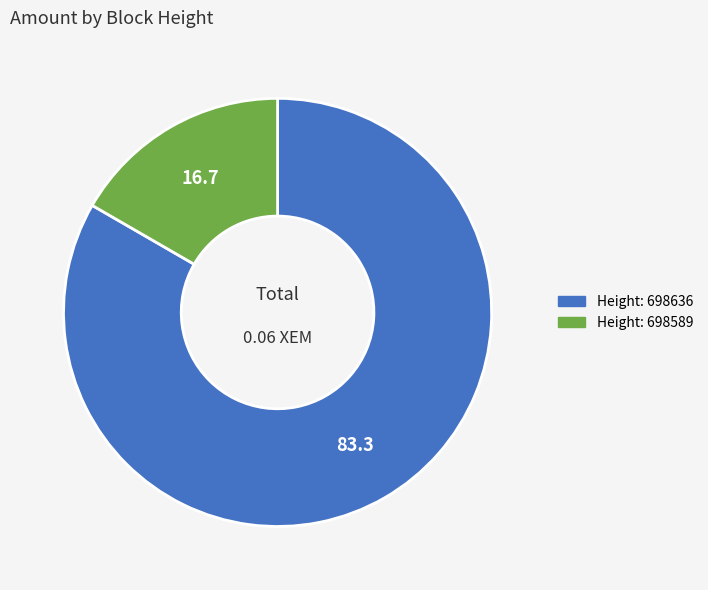

Is there a majority slice in this chart?

Yes